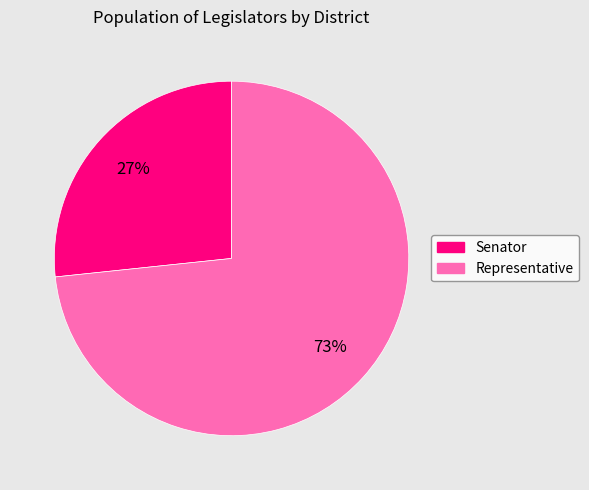

How many slices are in this pie chart?

2